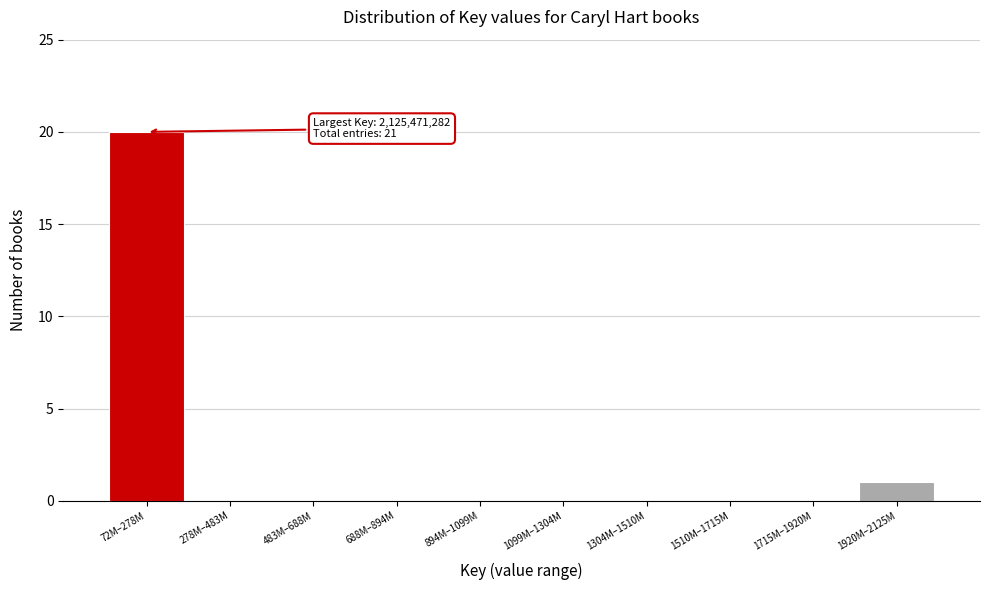

Where is the data nearest to the value 10?

1920M–2125M